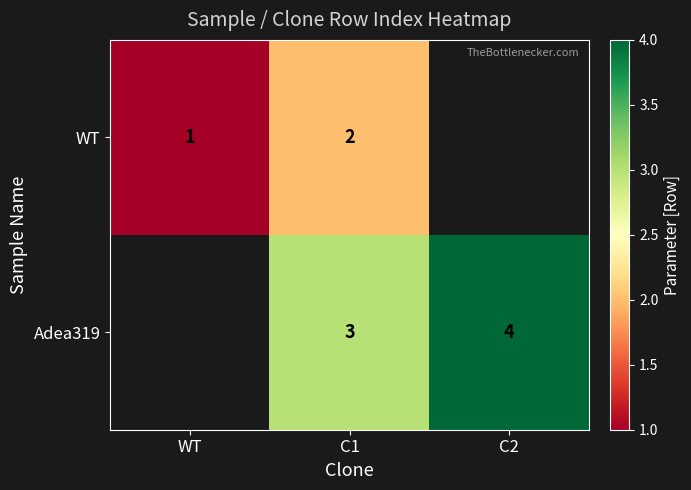

At which category is the sum across all series the highest?

C1